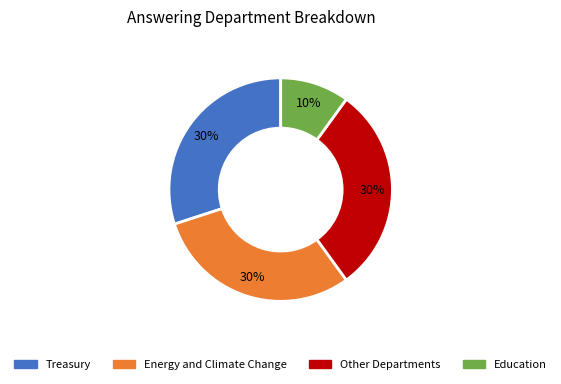

Approximately how many times larger is the value at Other Departments compared to Energy and Climate Change?

1.0